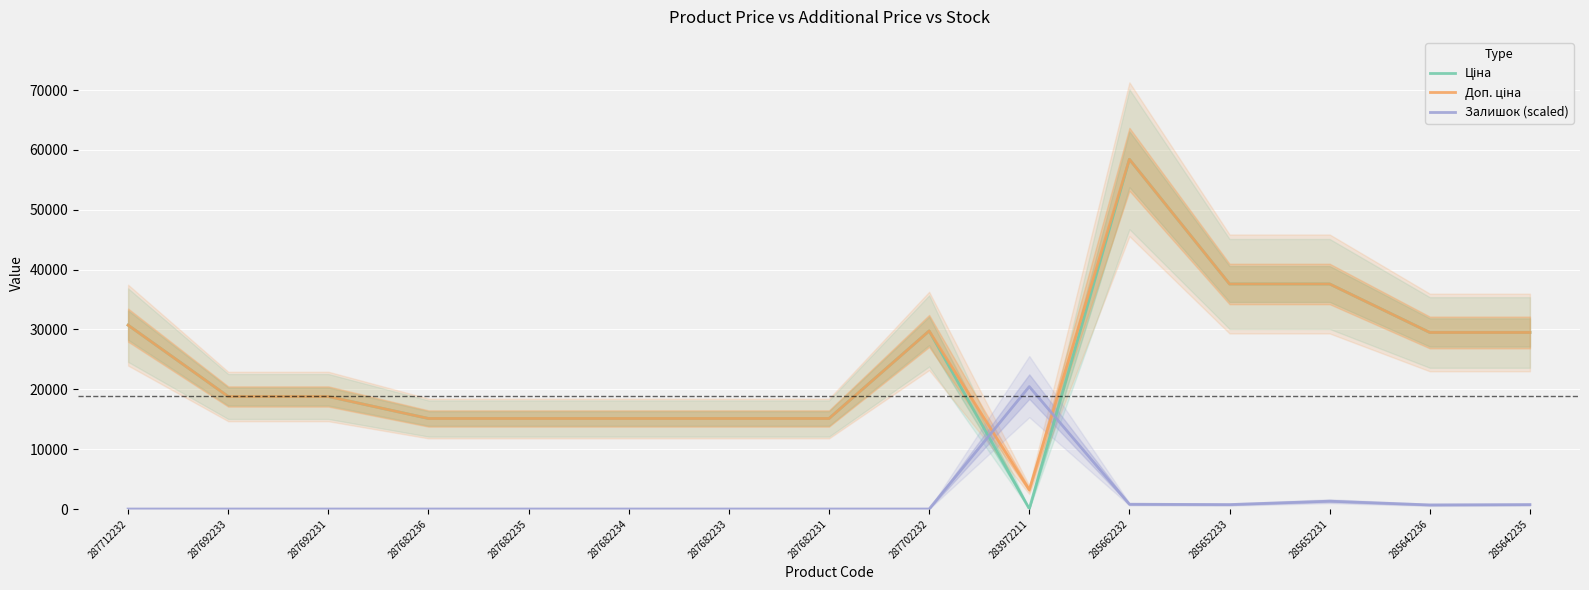

Rank the categories by Ціна value from lowest to highest.

283972211, 287682236, 287682235, 287682234, 287682233, 287682231, 287692233, 287692231, 285642236, 285642235, 287702232, 287712232, 285652233, 285652231, 285662232